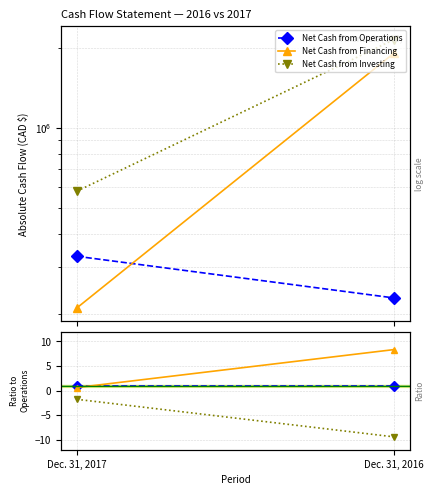

Is it true that Net Cash from Investing equals -1.8 at Dec. 31, 2017?

True